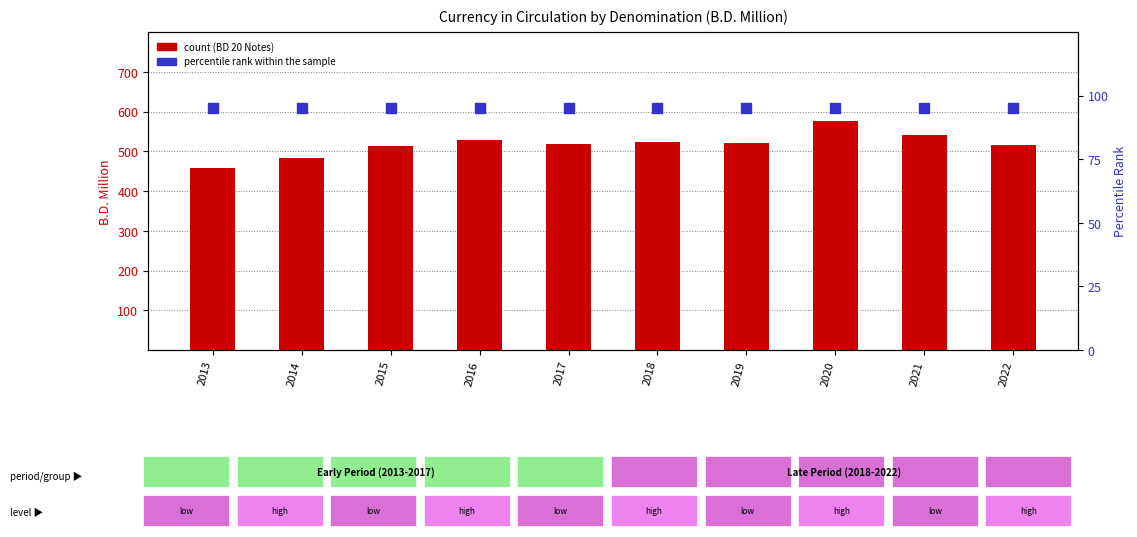

Which series reaches the maximum Y coordinate?

BD 20 Notes (count)